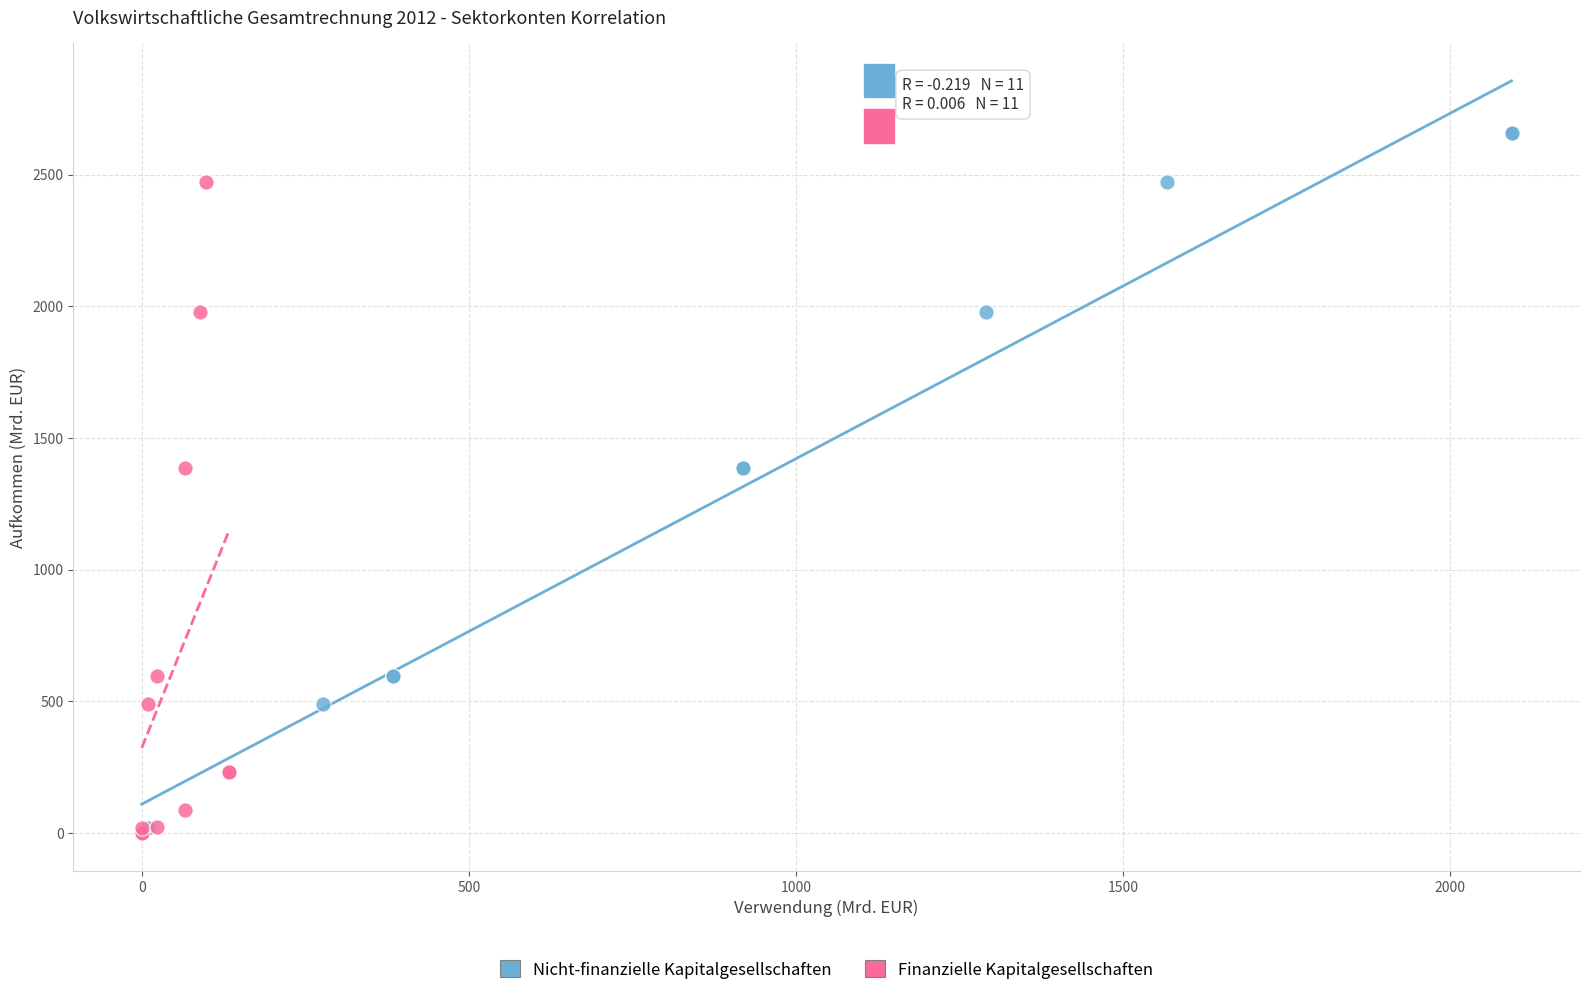

What are all the series names shown in the legend?

Nicht-finanzielle Kapitalgesellschaften, Finanzielle Kapitalgesellschaften